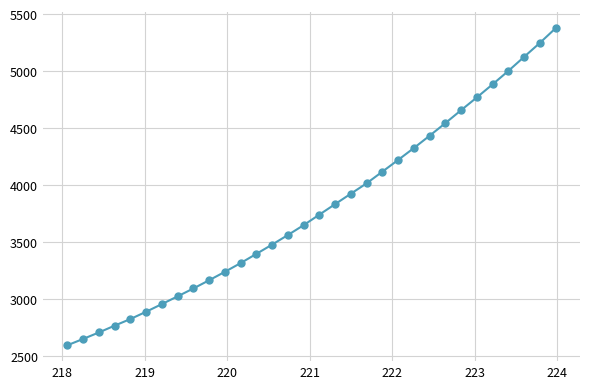

True or false: the data has more than 0 interior local peaks.

False